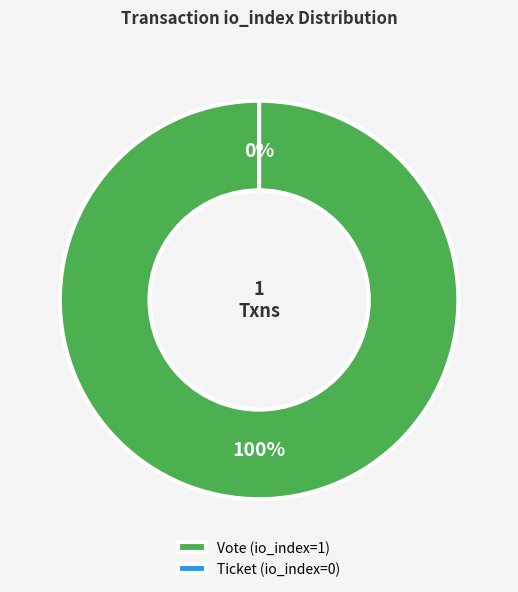

Count the number of slices in the pie.

2